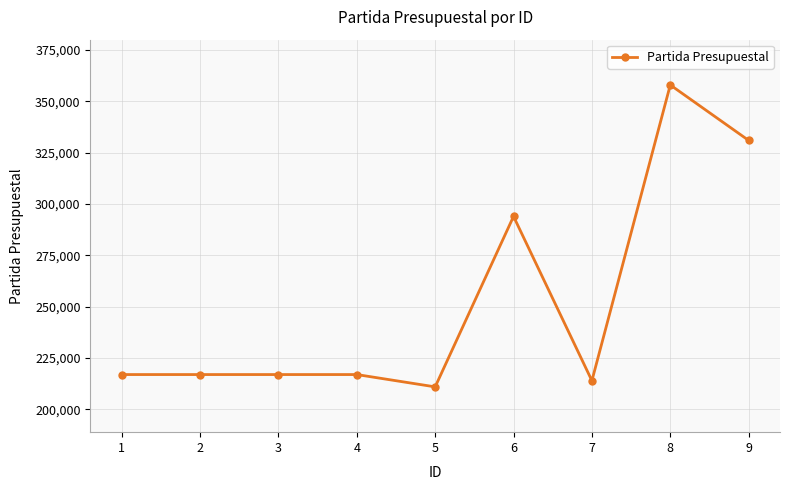

Read the value at 6, to the nearest 10.

294000